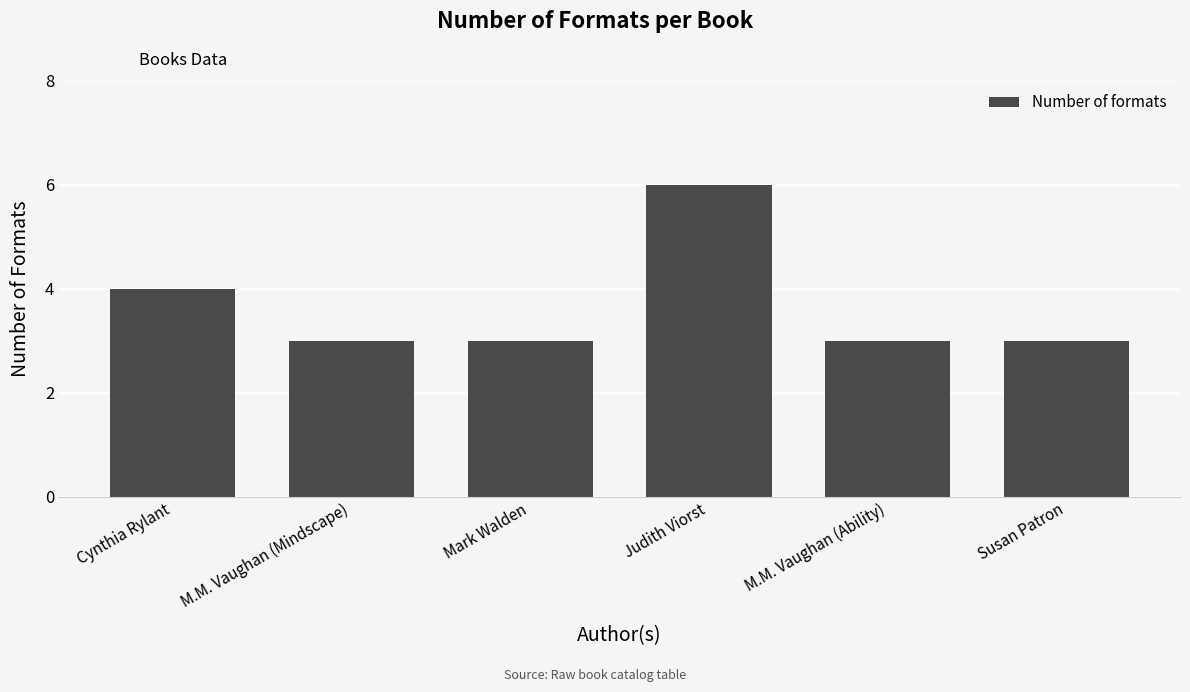

Is it true that the value at M.M. Vaughan (Ability) is 3?

True